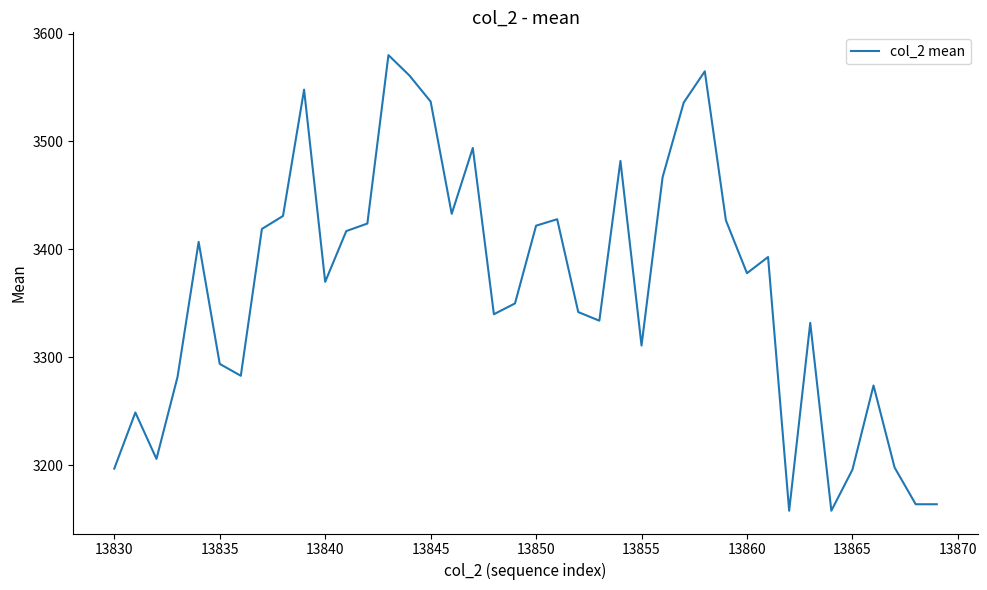

What is the difference between the maximum and minimum values?

422